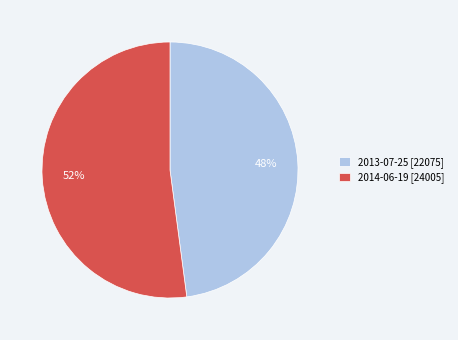

Is it true that 2014-06-19 is 52% of the pie?

True